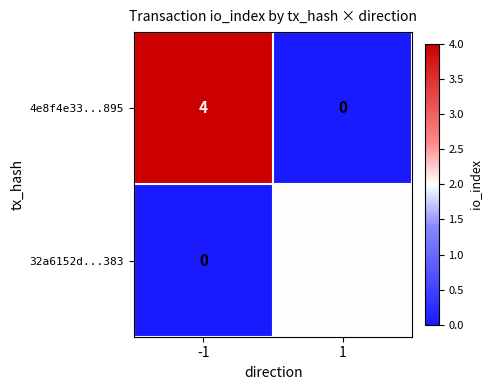

The value of 4e8f4e33...895 at -1 is 7. True or false?

False